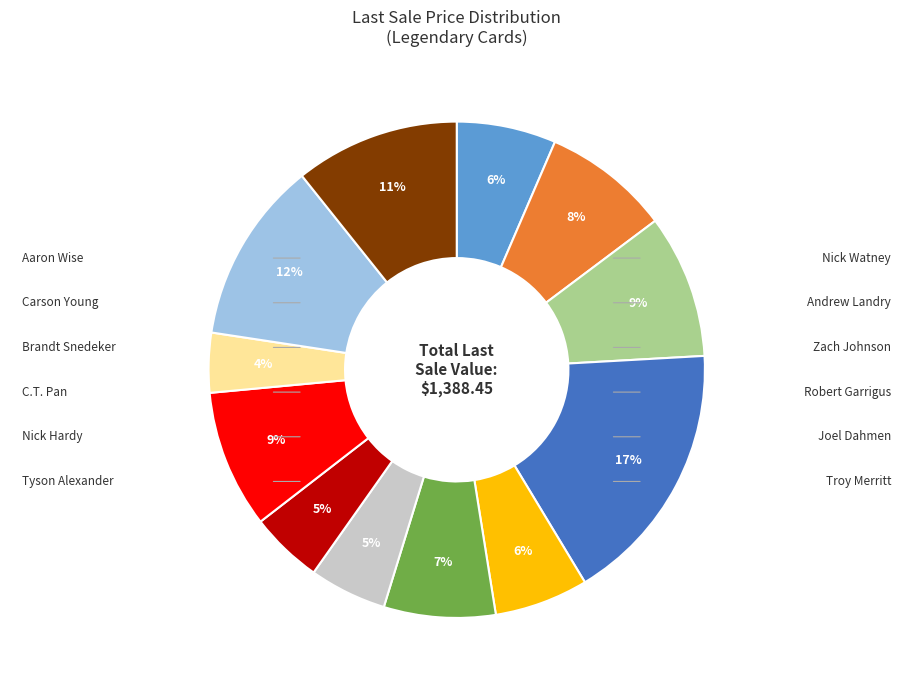

Is there any slice that represents more than half of the pie?

No